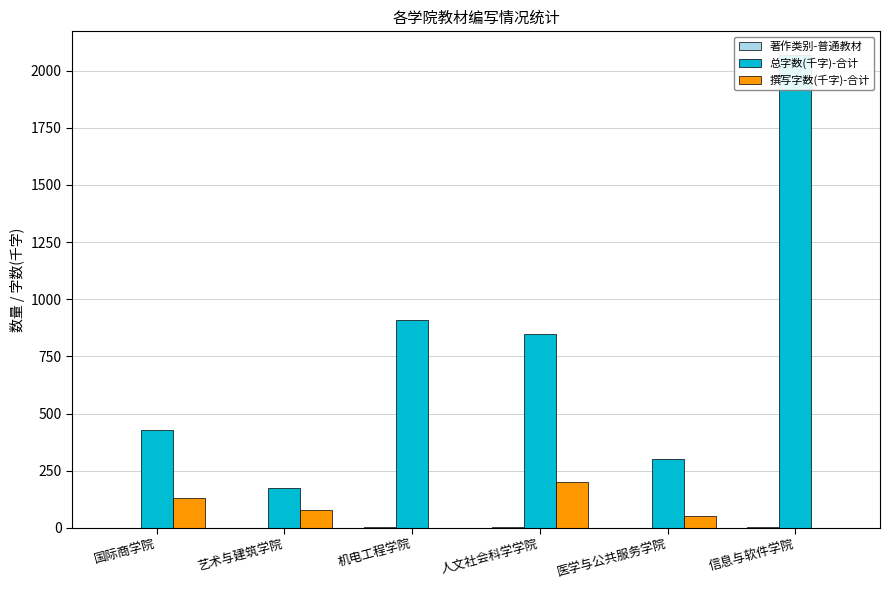

What position from the left is 医学与公共服务学院?

5